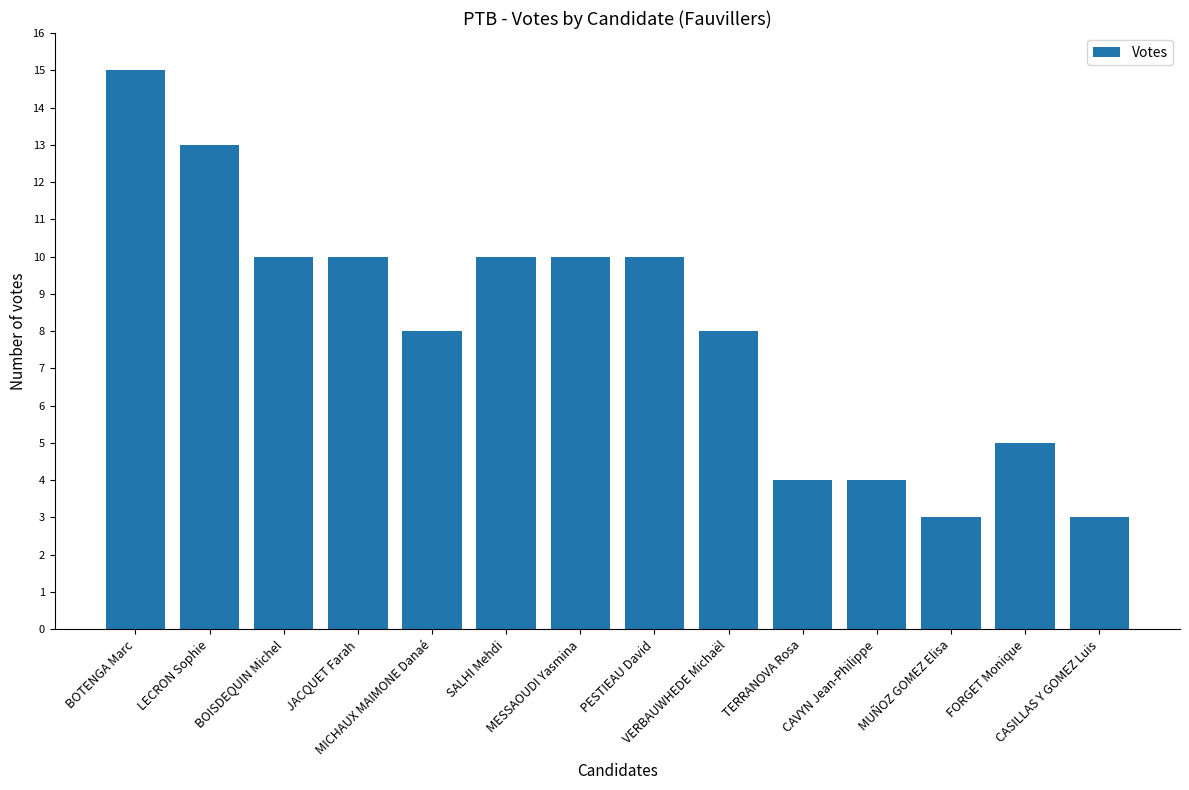

What is the value of the 7th bar from the left?

10